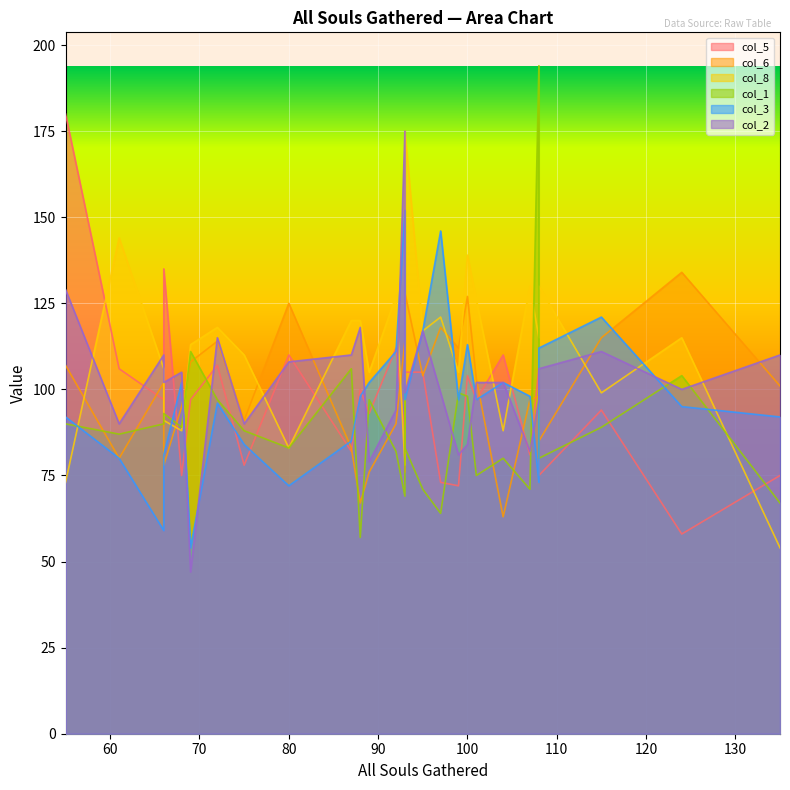

In col_1, how many points are higher than both neighbors (excluding endpoints)?

8